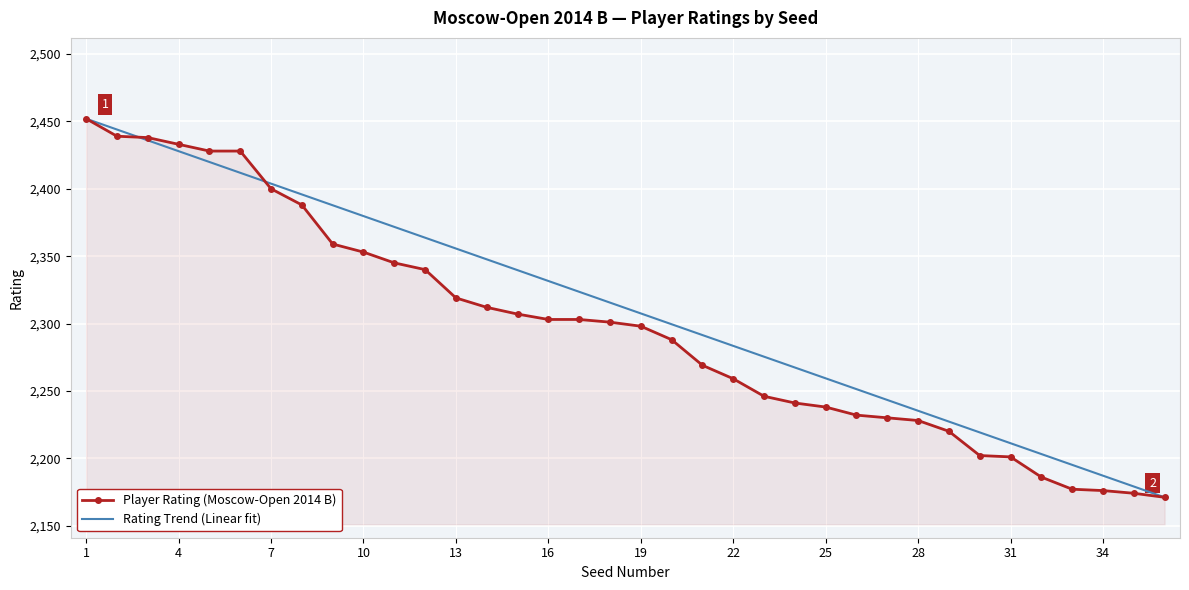

What is the minimum value for Rating Trend (Linear fit)?

2171.0